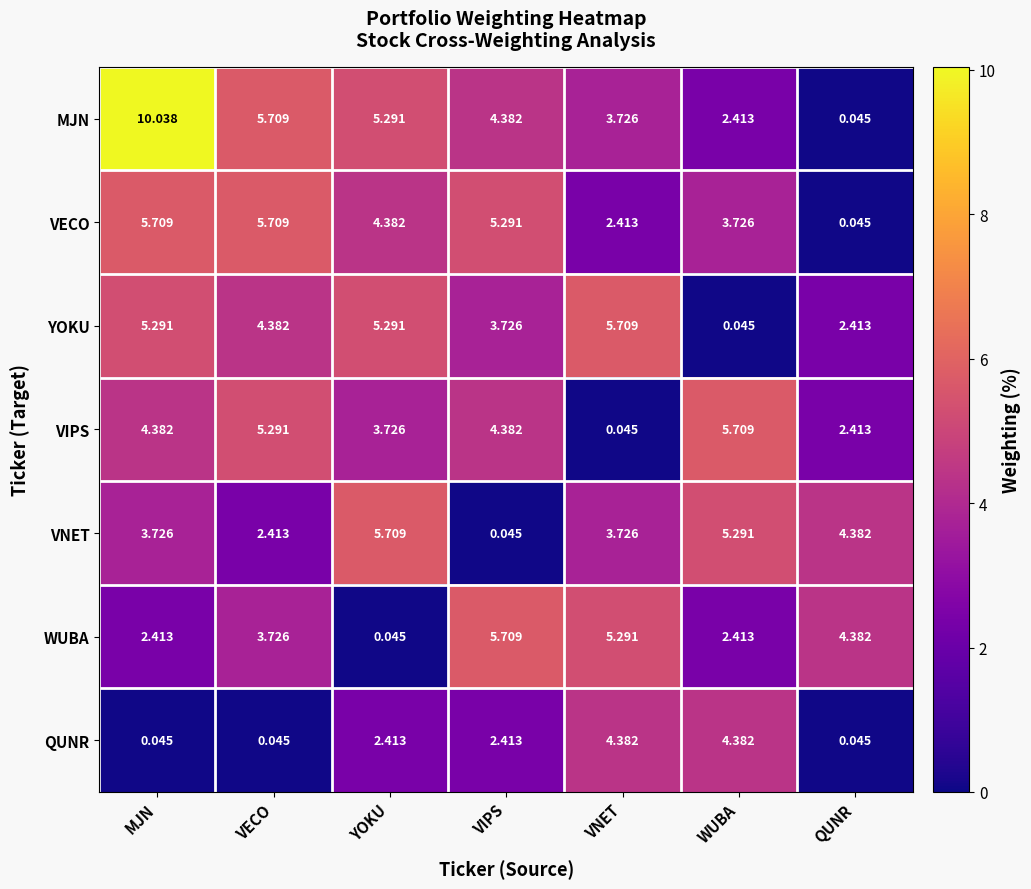

Which label corresponds to the largest value in the chart?

MJN